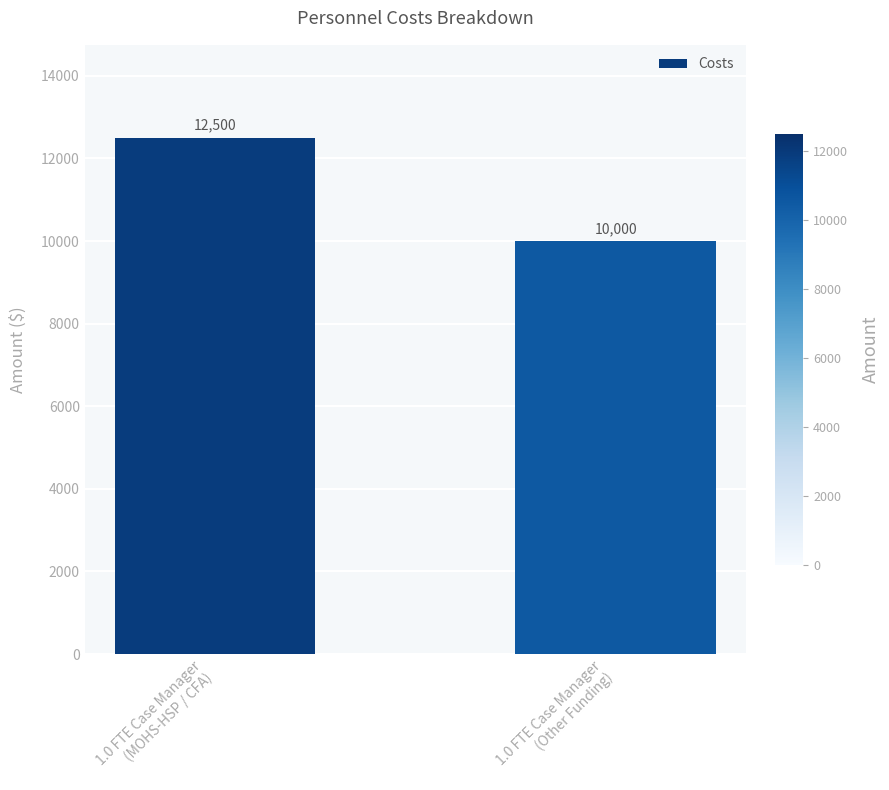

Count the number of categories in the chart.

2